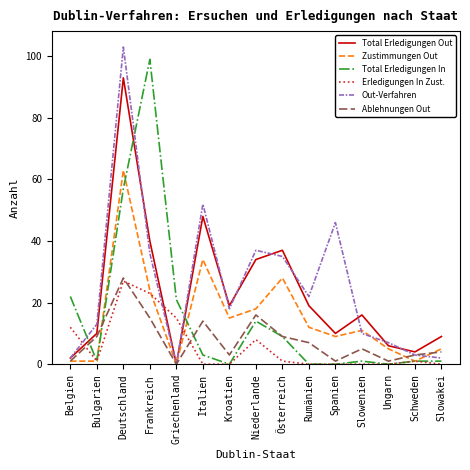

What position from the right is Frankreich?

12